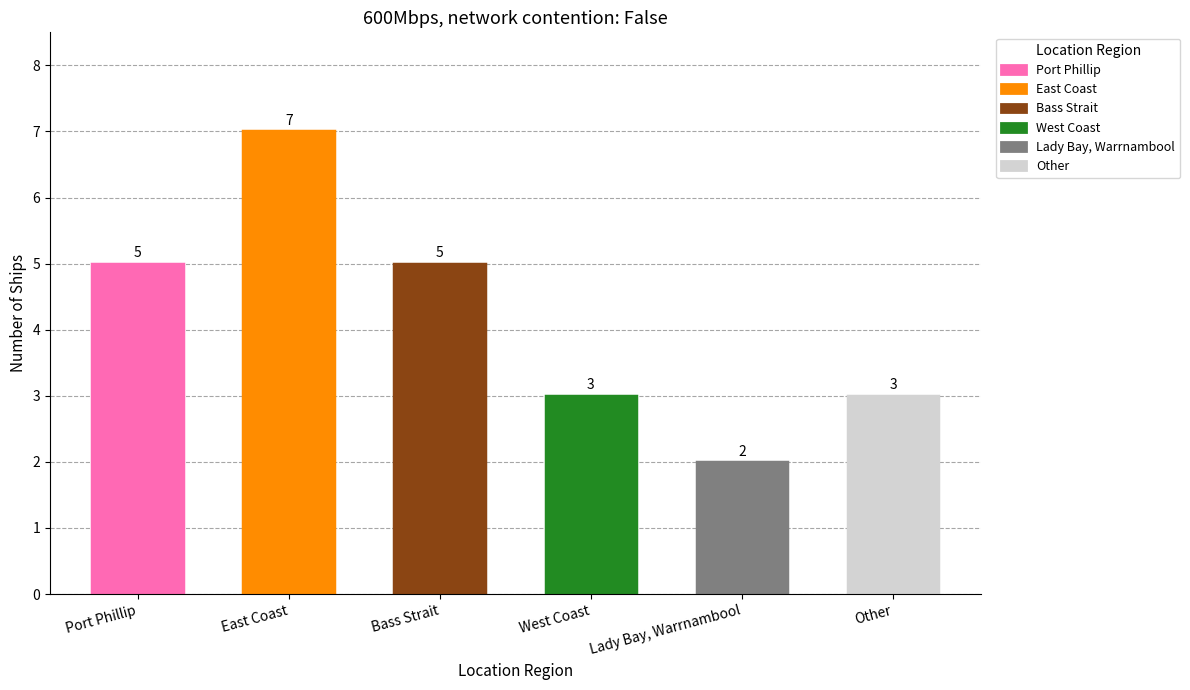

The value at Lady Bay, Warrnambool is 2. True or false?

True